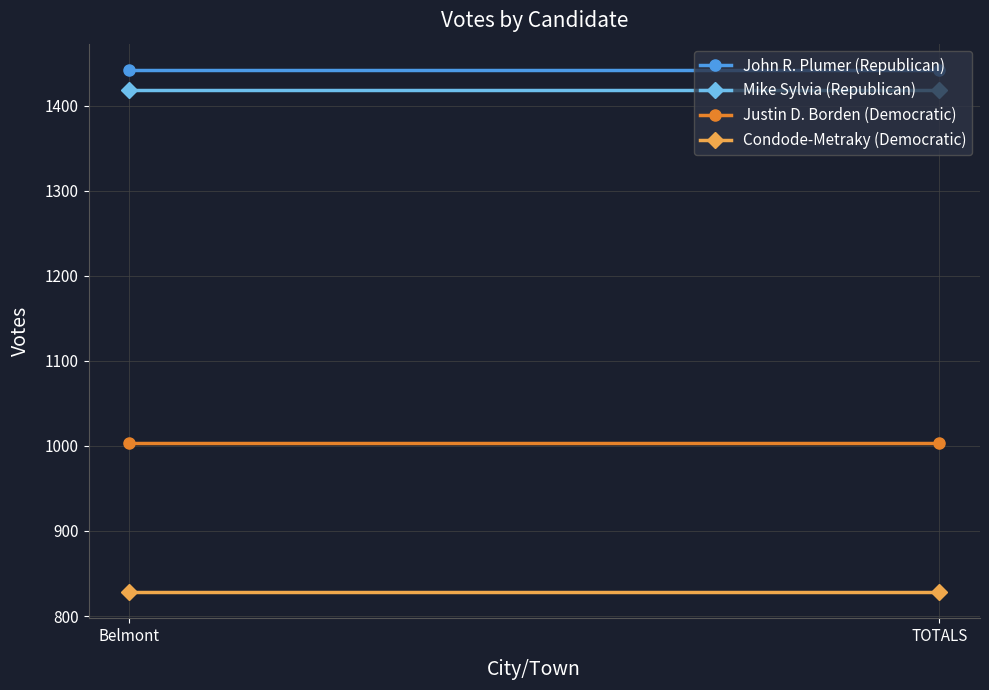

What is the approximate value of John R. Plumer (Republican) at TOTALS?

1442